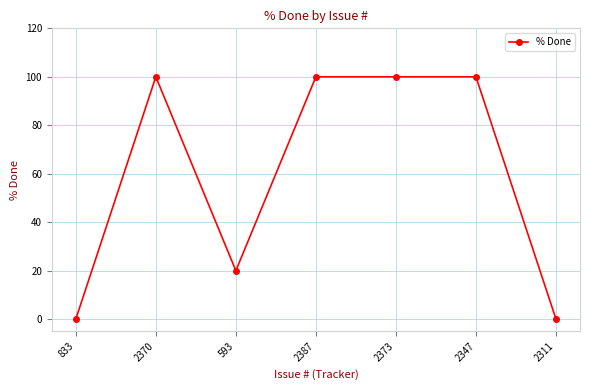

True or false: the data shows 13 at 593.

False